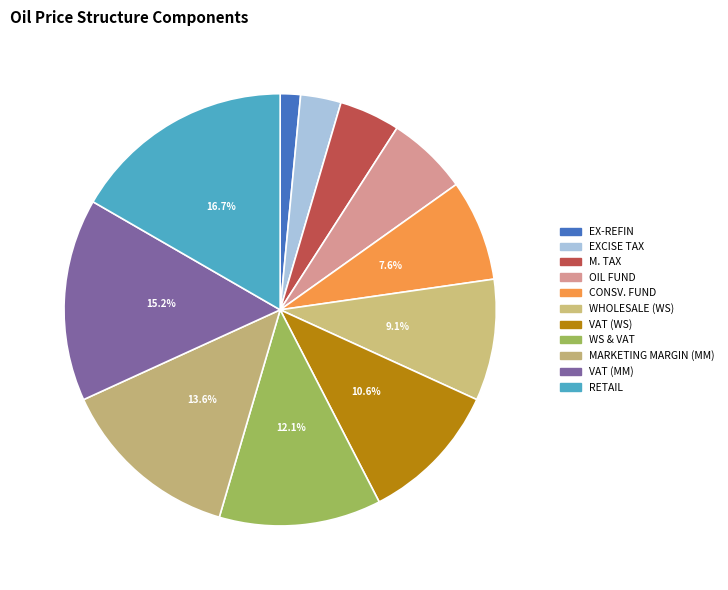

What is the largest slice in the pie chart?

RETAIL